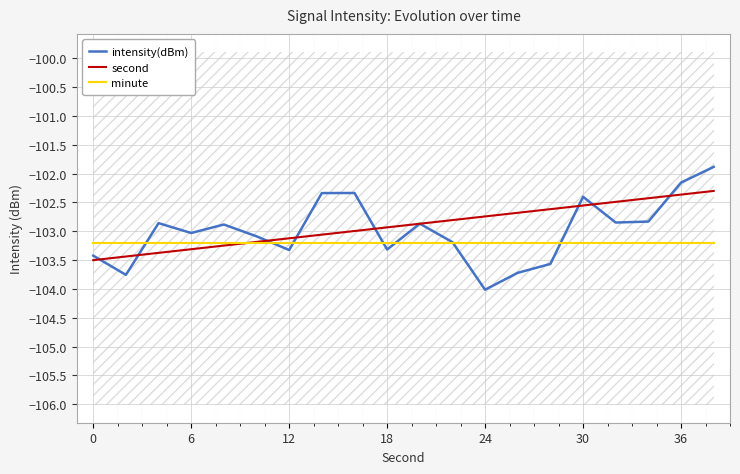

Rank the series by their average value, from lowest to highest.

minute, intensity(dBm), second